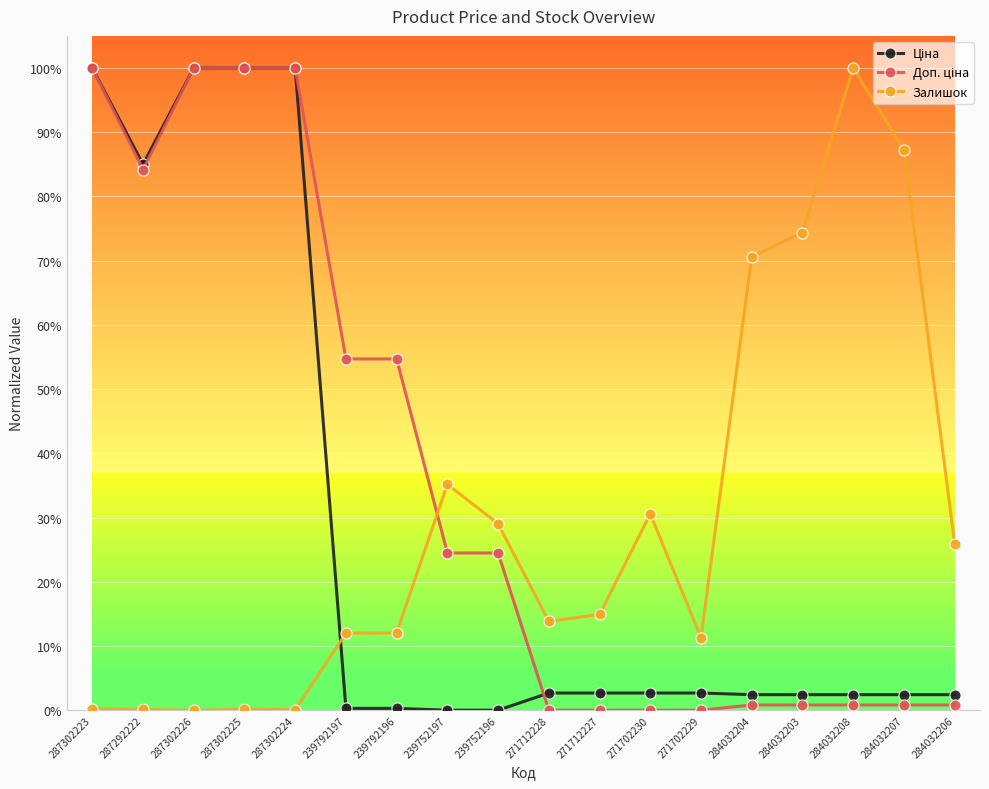

Reading left to right, transcribe all the data shown in this chart.

Ціна: 1.0	0.8	1.0	1.0	1.0	0.0	0.0	0.0	0.0	0.0	0.0	0.0	0.0	0.0	0.0	0.0	0.0	0.0
Доп. ціна: 1.0	0.8	1.0	1.0	1.0	0.5	0.5	0.2	0.2	0.0	0.0	0.0	0.0	0.0	0.0	0.0	0.0	0.0
Залишок: 0.0	0.0	0.0	0.0	0.0	0.1	0.1	0.4	0.3	0.1	0.1	0.3	0.1	0.7	0.7	1.0	0.9	0.3